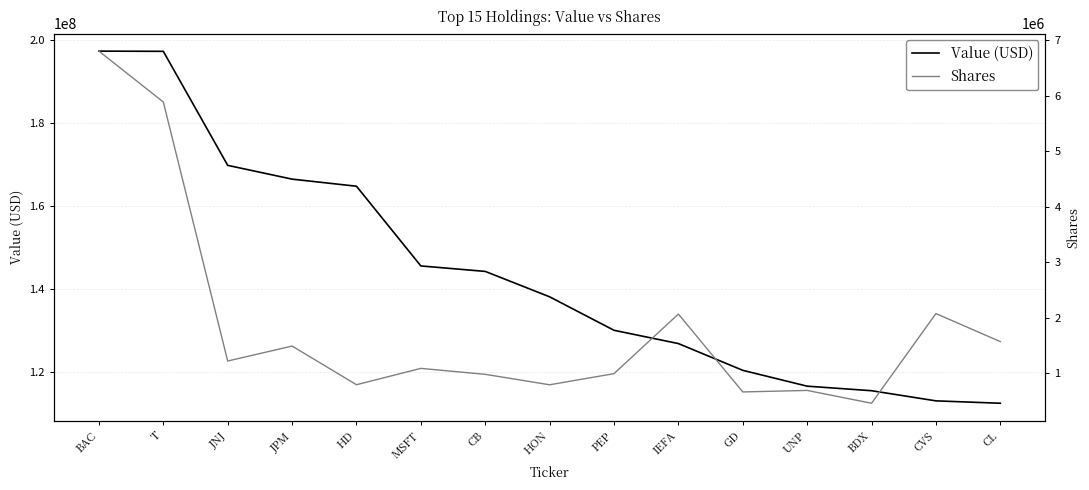

Which series has the largest range (max minus min)?

Value (USD)